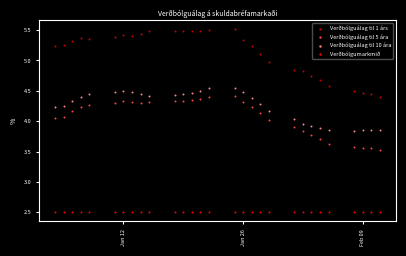

Which series contains the highest Y value?

Verðbólguálag til 1 árs